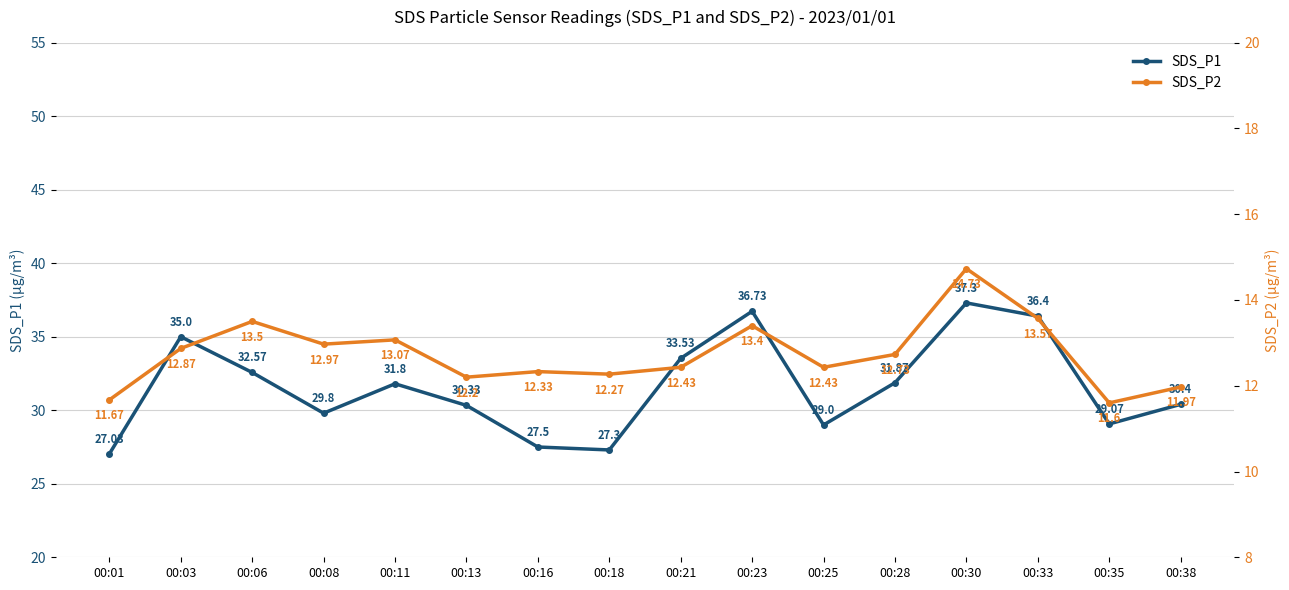

Rank the series by their maximum value, from highest to lowest.

SDS_P1, SDS_P2